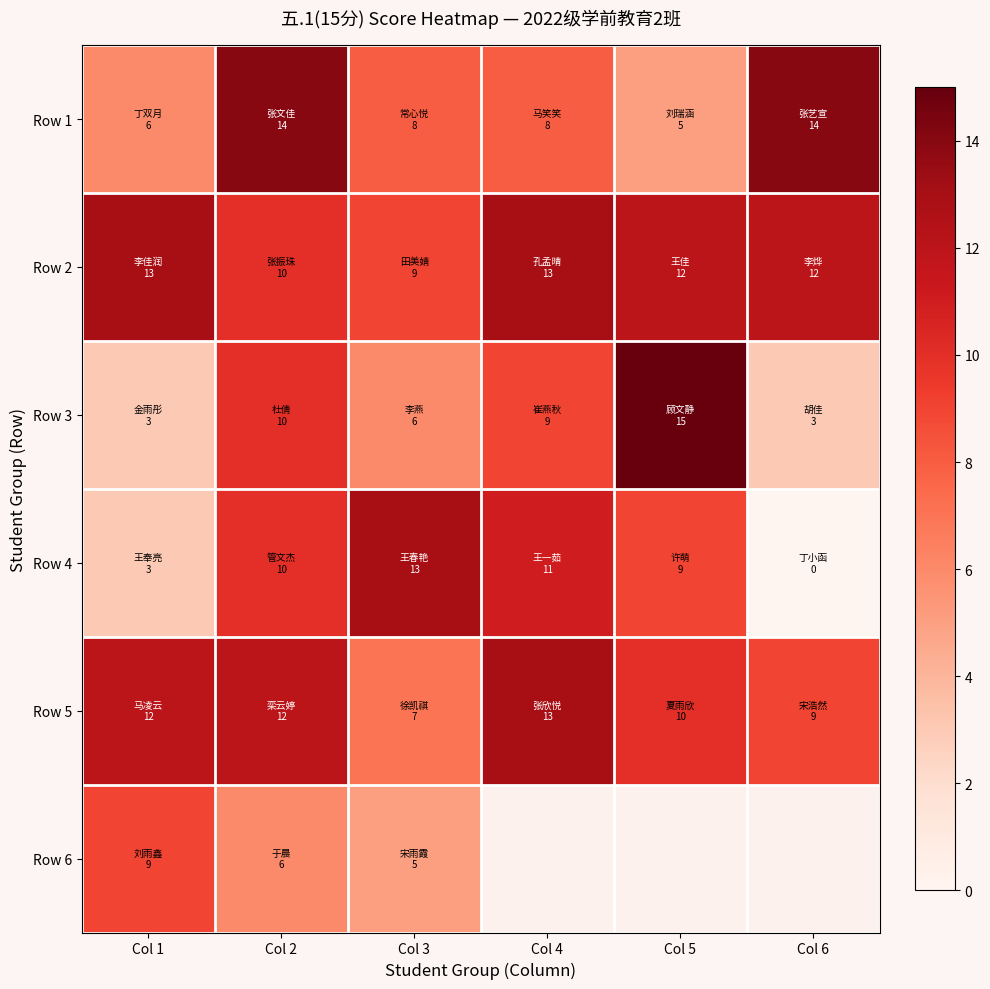

What is the difference between the maximum and minimum values in the Row 6 series?

4.0